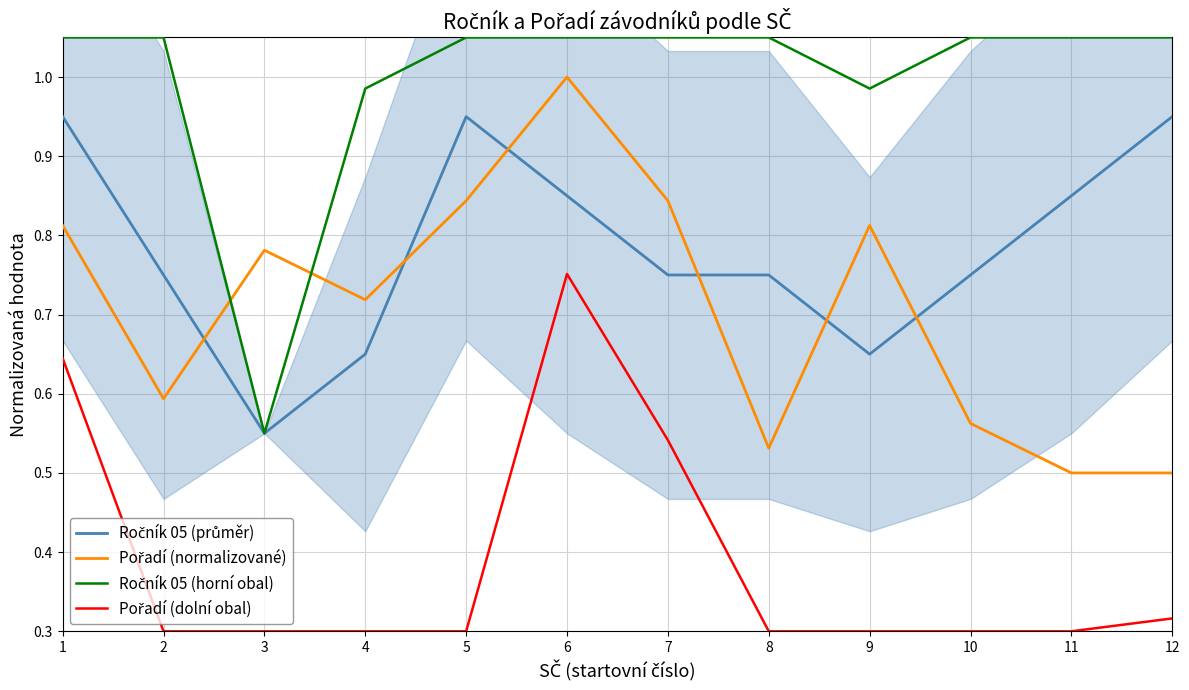

Is this an area chart (filled region under the line)?

No